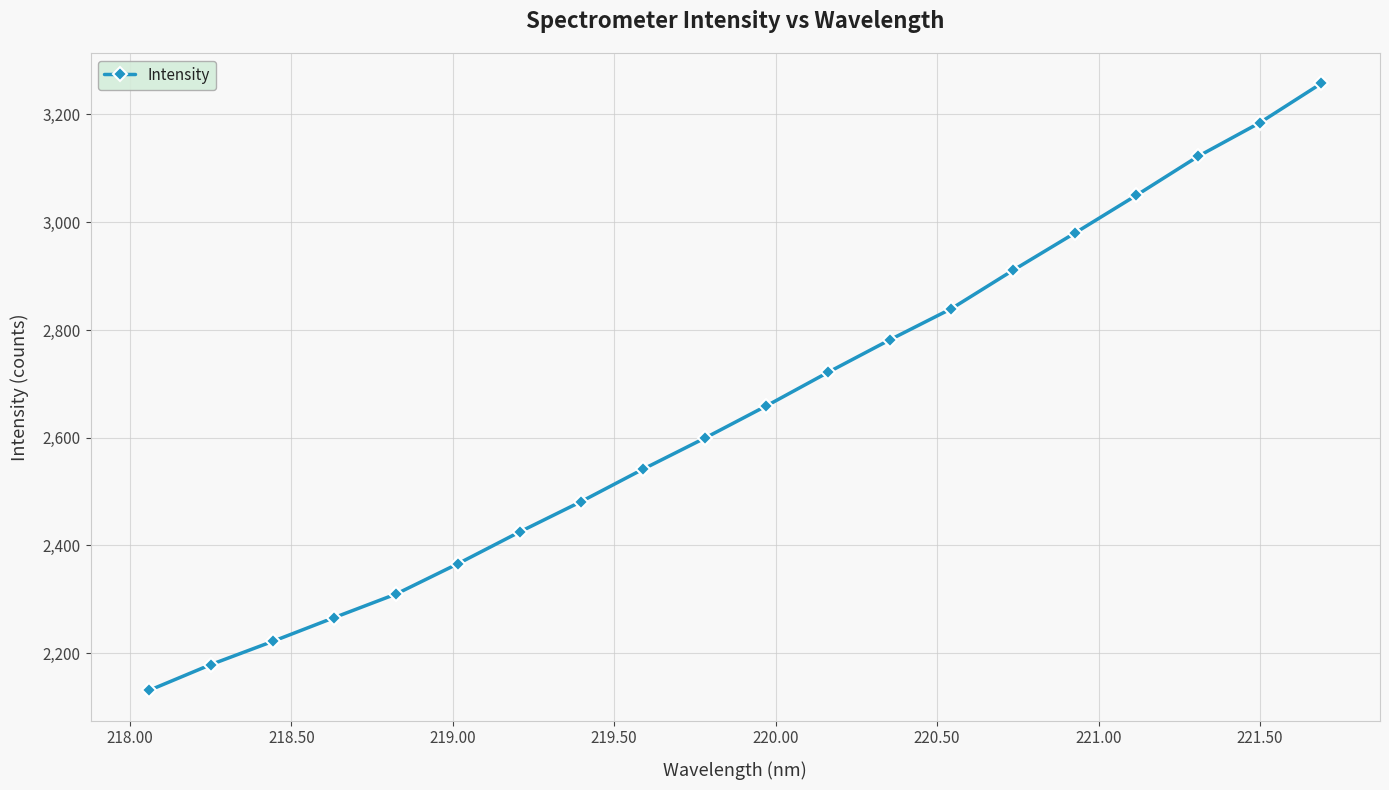

How many values exceed 2659?

10